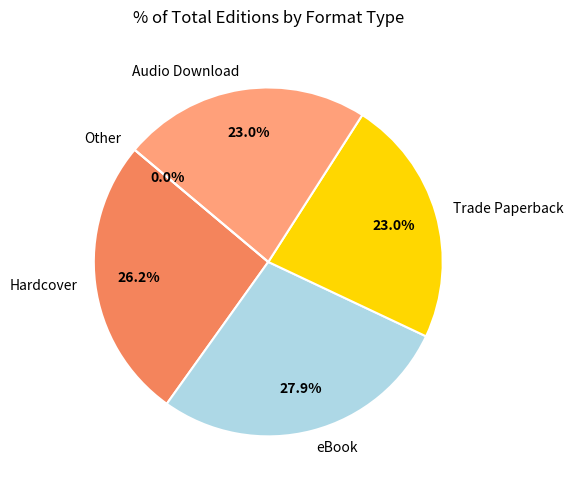

How many slices are in this pie chart?

5